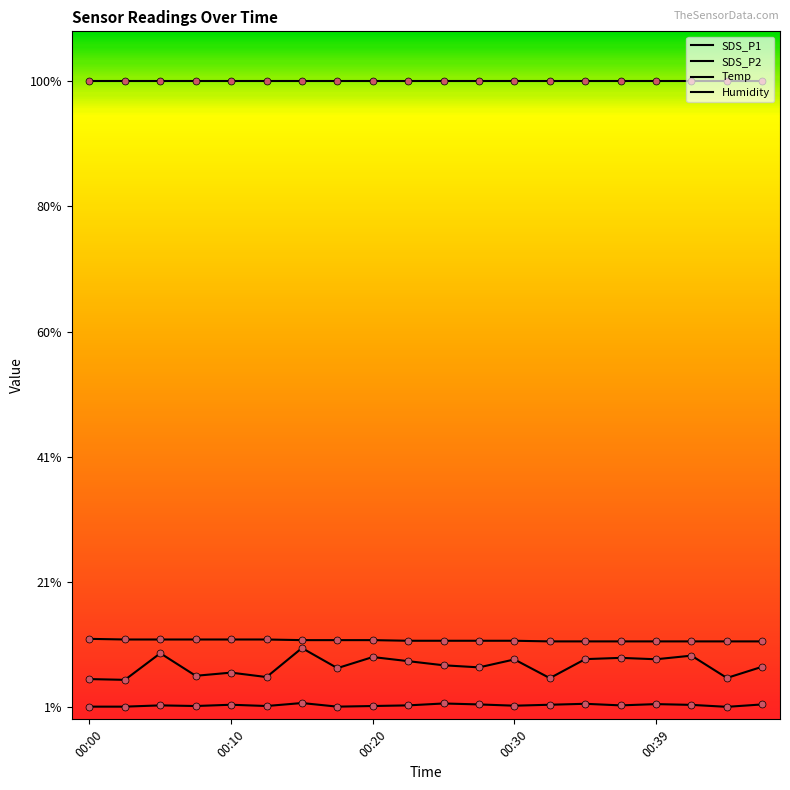

Is this an area chart (filled region under the line)?

No